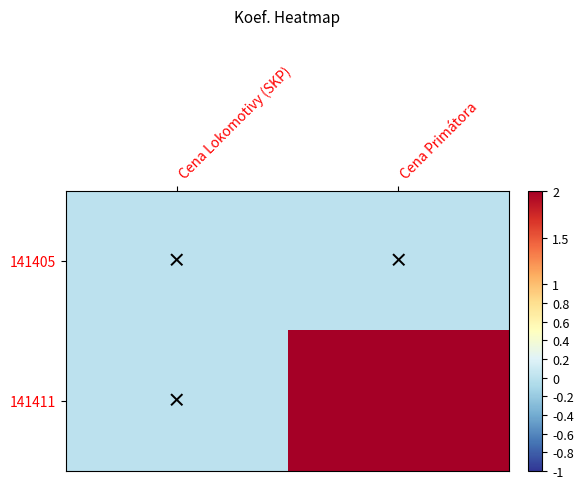

What is the spread (max minus min) of values at Cena Primátora?

2